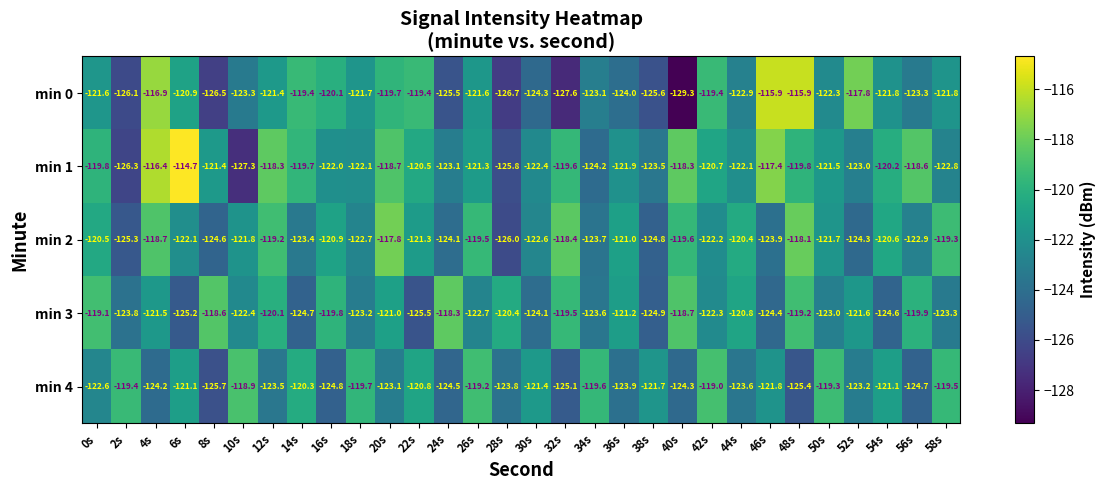

What is the spread (max minus min) of values at 42s?

3.3